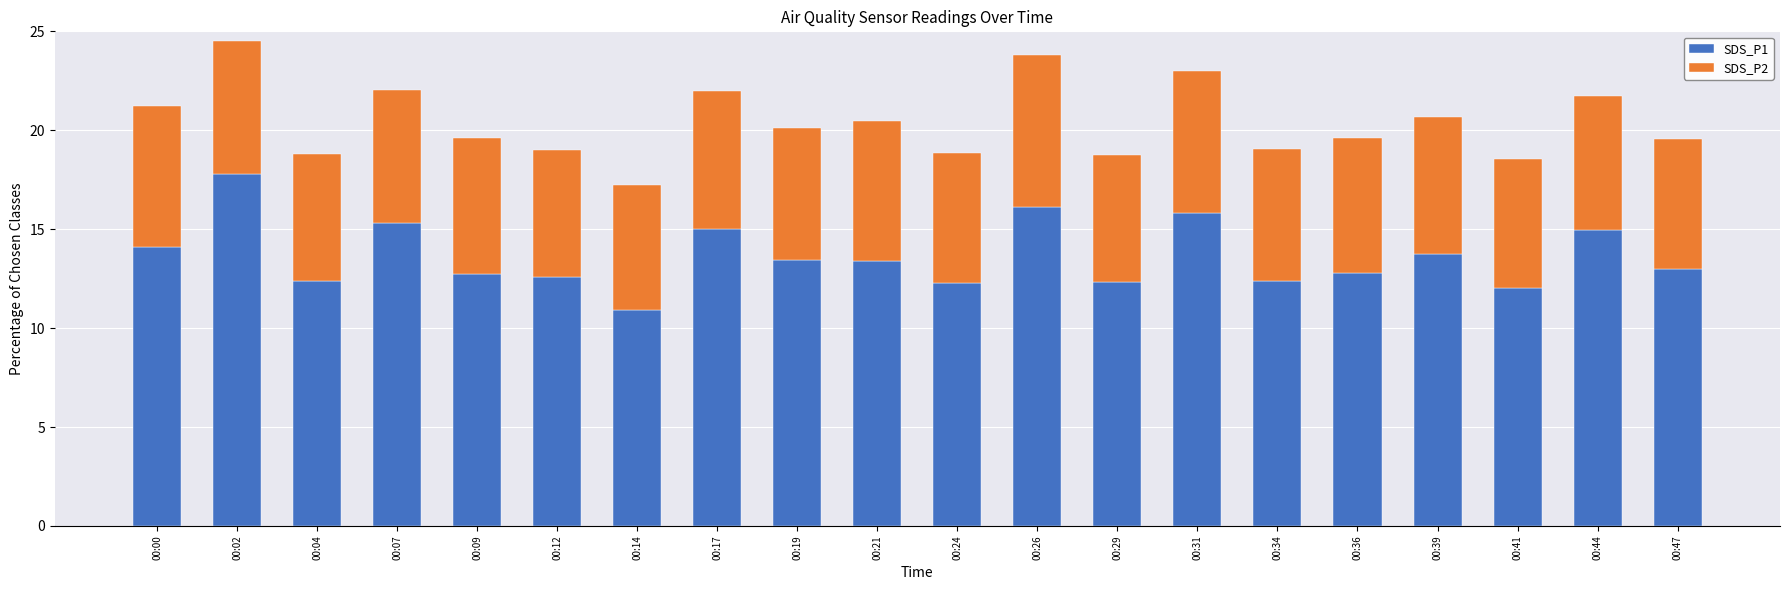

What is the difference between the maximum and minimum values in the SDS_P1 series?

6.9